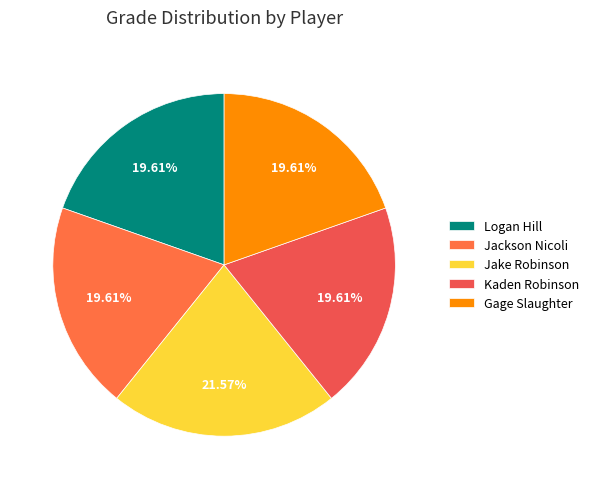

Is the sum of Kaden Robinson and Gage Slaughter greater than half?

No